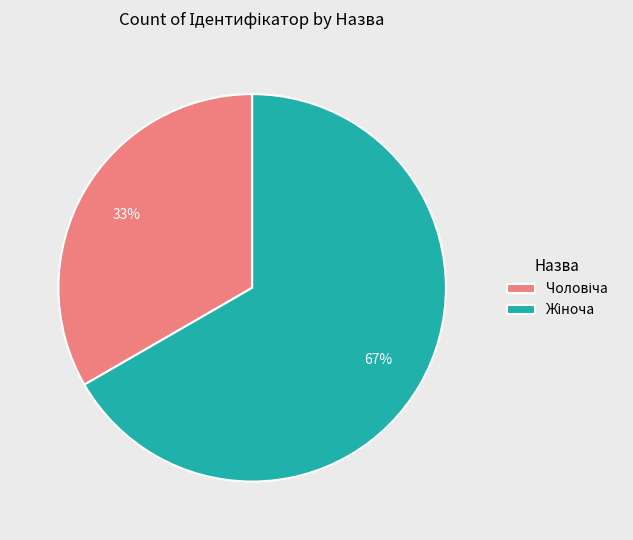

Does any single category account for the majority?

Yes